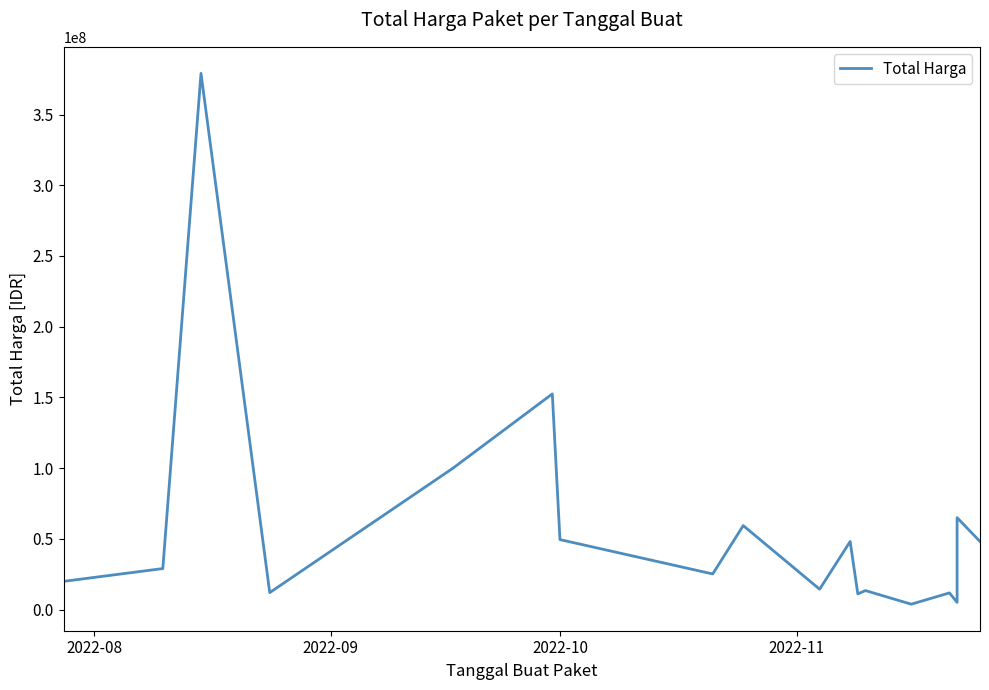

What is the average value?

58194167